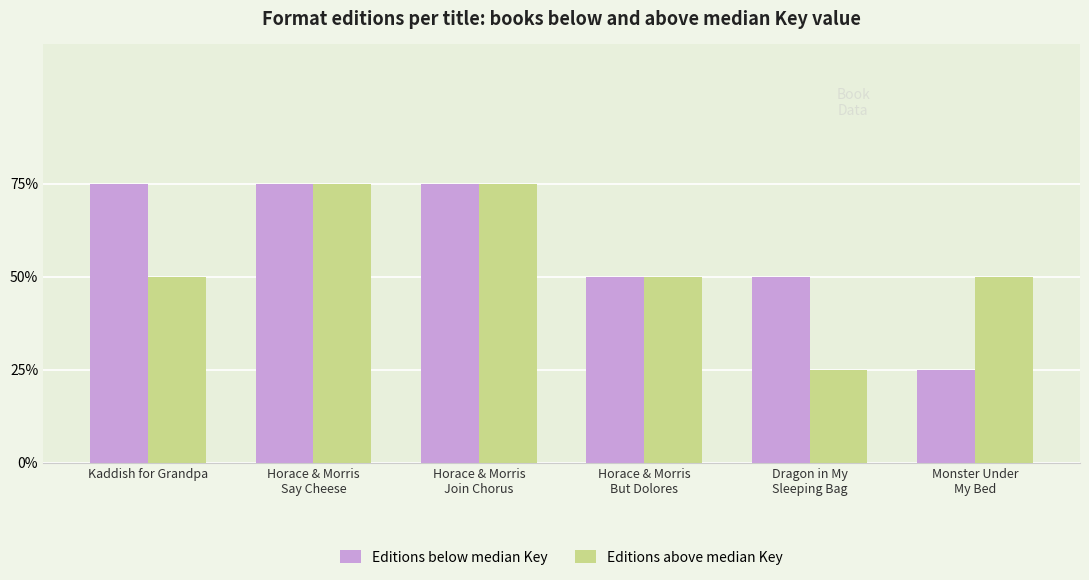

Are the bars grouped side by side (vs. stacked)?

Yes